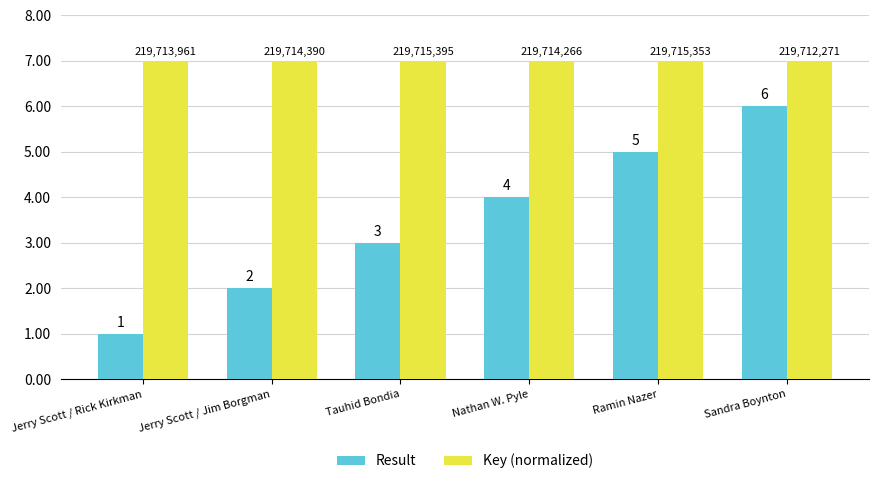

Reading left to right, extract all data points from this chart.

Result: Jerry Scott / Rick Kirkman=1.0	Jerry Scott / Jim Borgman=2.0	Tauhid Bondia=3.0	Nathan W. Pyle=4.0	Ramin Nazer=5.0	Sandra Boynton=6.0
Key (normalized): Jerry Scott / Rick Kirkman=7.0	Jerry Scott / Jim Borgman=7.0	Tauhid Bondia=7.0	Nathan W. Pyle=7.0	Ramin Nazer=7.0	Sandra Boynton=7.0